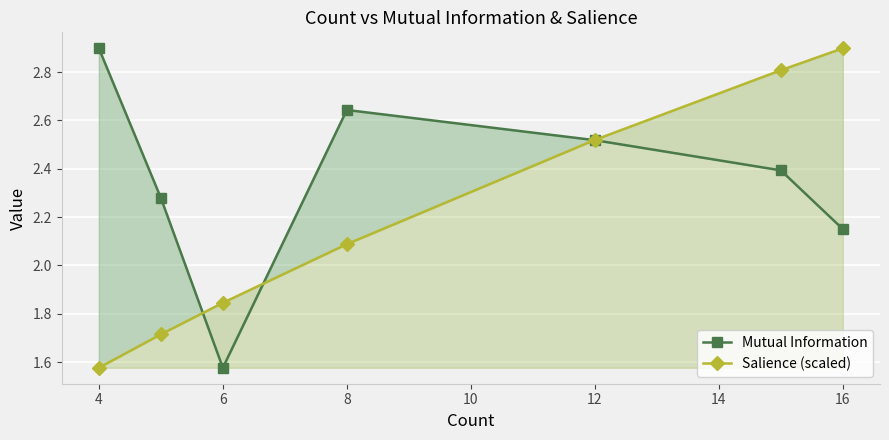

What is the highest value of the Salience (scaled) series?

2.9